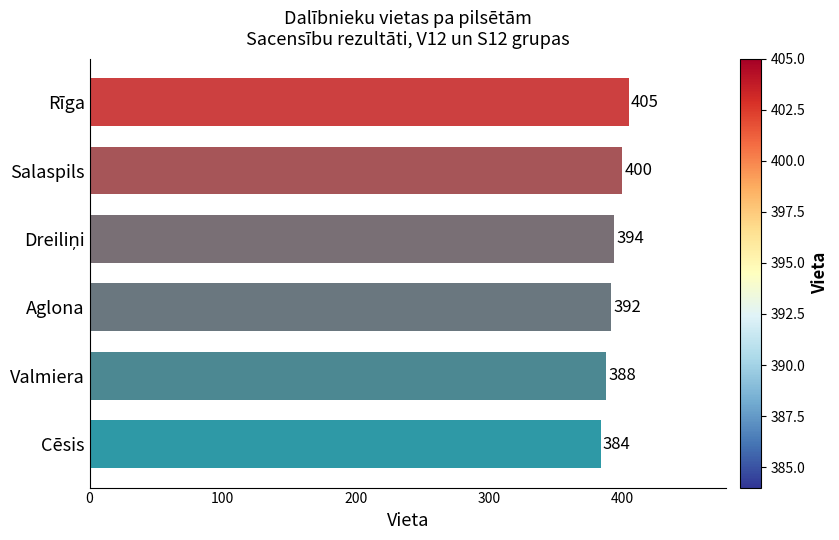

What is the sum of all values?

2363